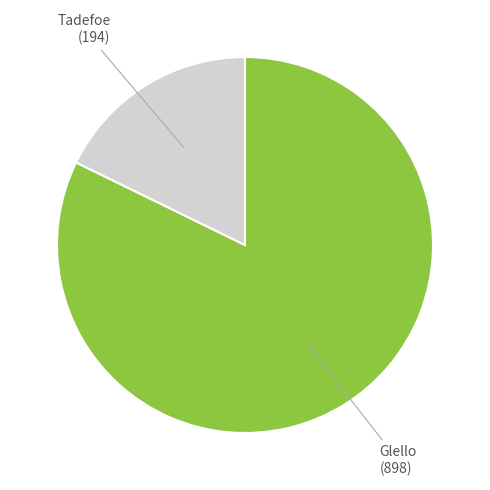

Is there any slice that represents more than half of the pie?

Yes